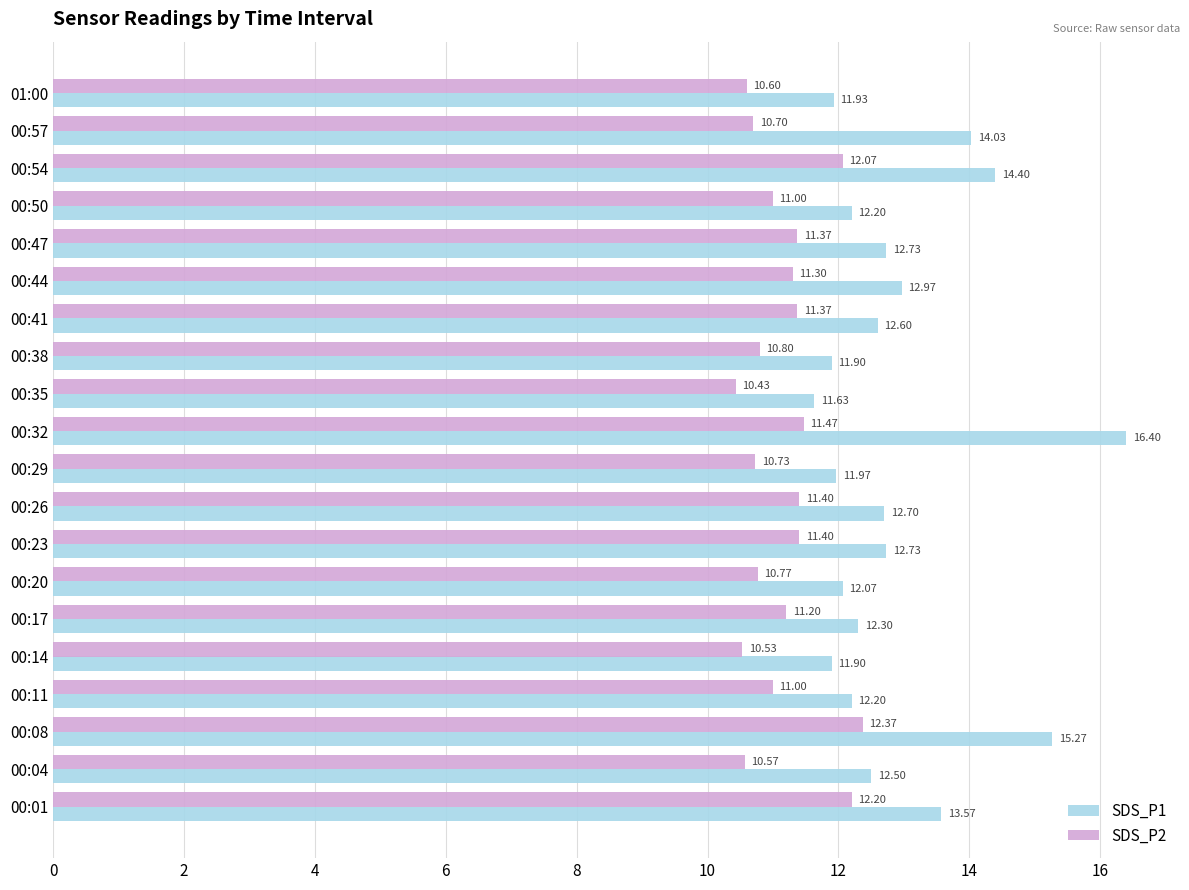

Between 00:38 and 00:54, which series saw the biggest shift?

SDS_P1